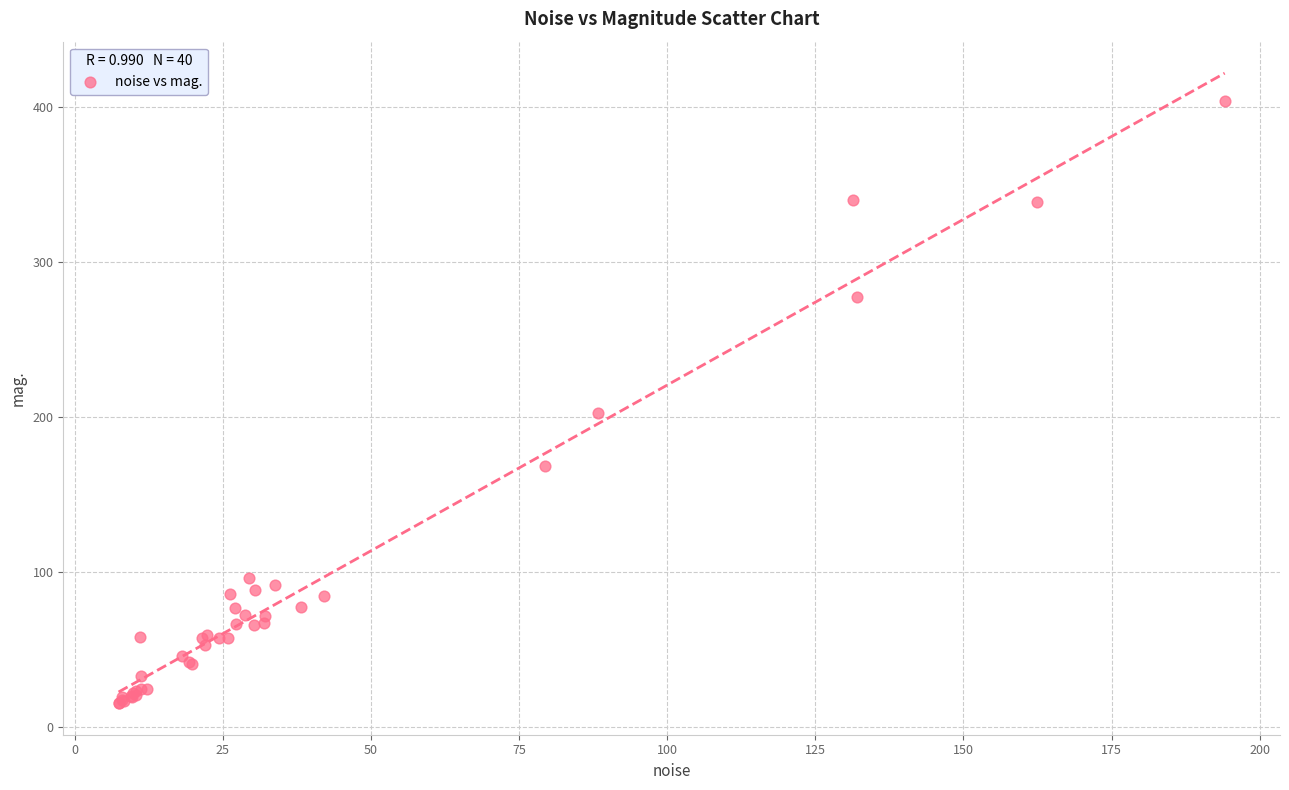

What Y value in the scatter plot is closest to 209?

202.5